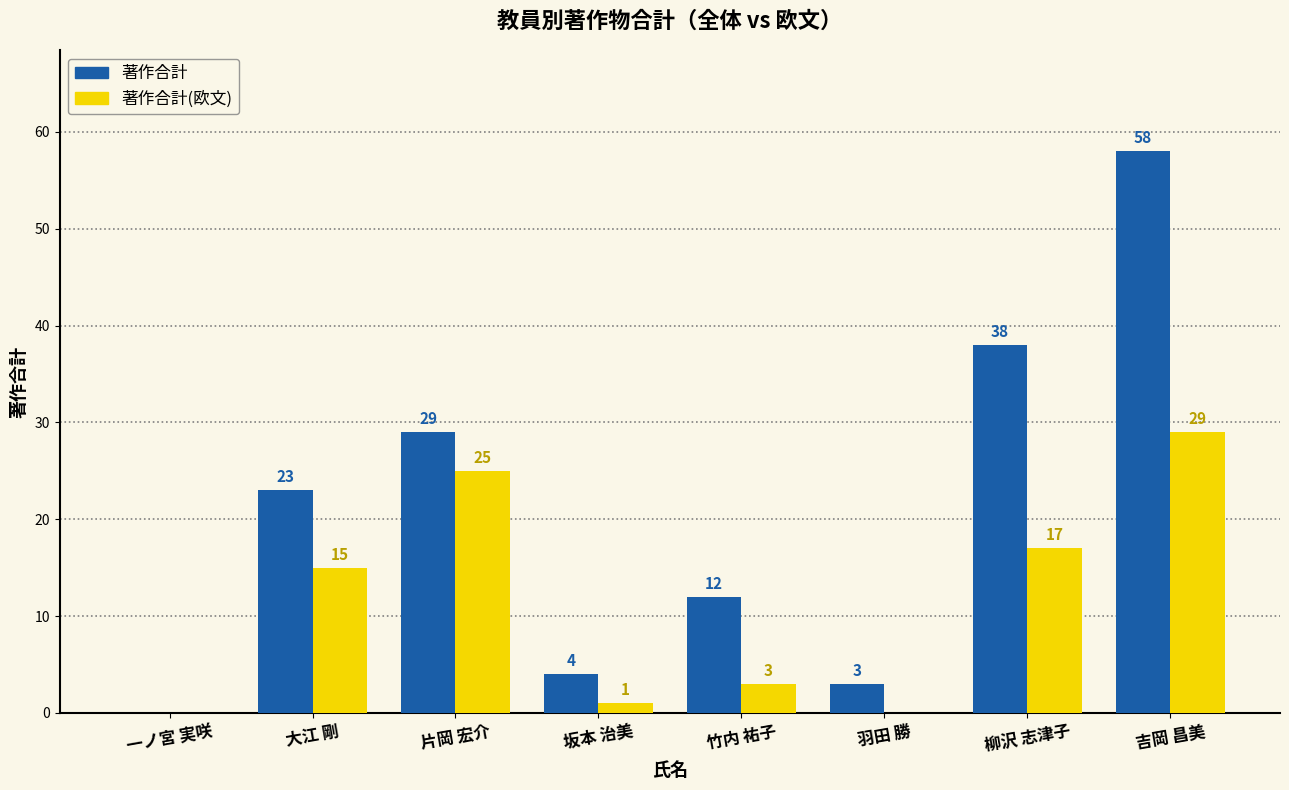

Which series changed the most between 坂本 治美 and 吉岡 昌美?

著作合計